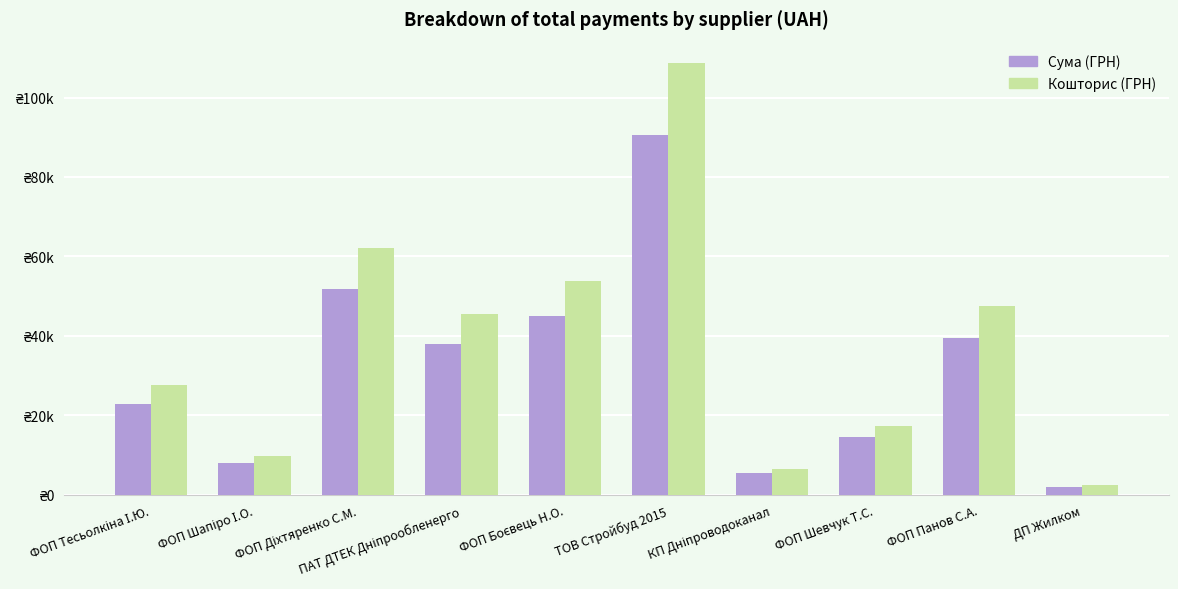

Is the value of Сума (ГРН) at ФОП Панов С.А. greater than the value of Кошторис (ГРН) at ДП Жилком?

Yes